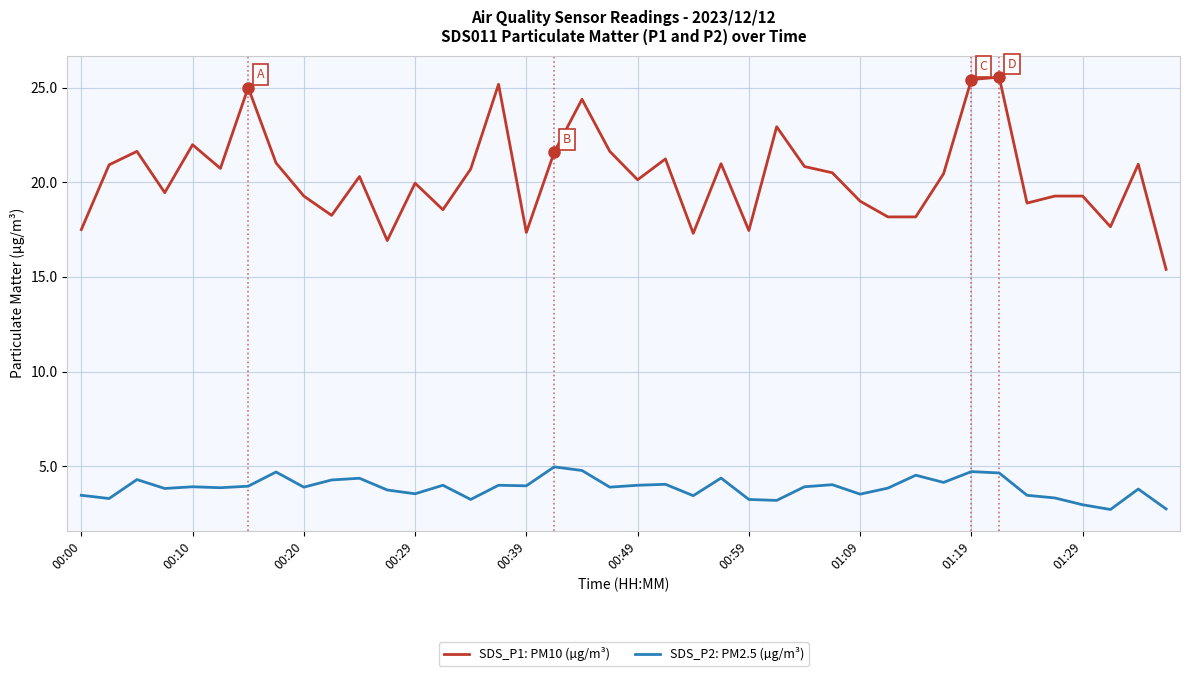

True or false: SDS_P1: PM10 (µg/m³) and SDS_P2: PM2.5 (µg/m³) cross at least once.

False